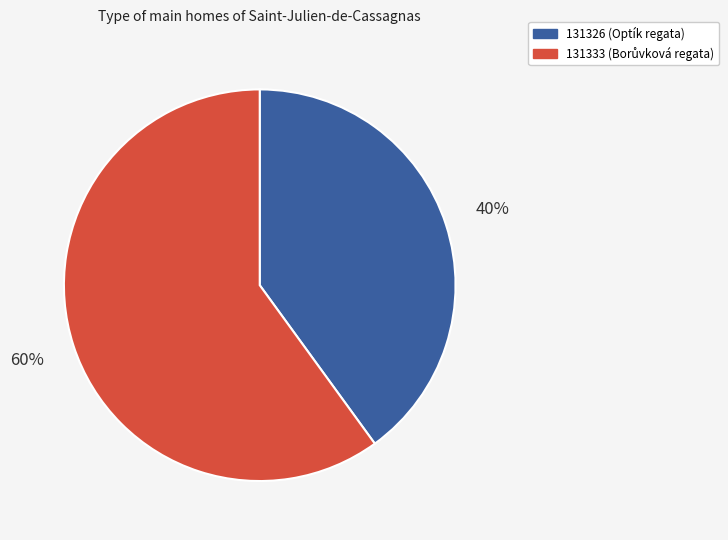

What is the majority slice?

131333